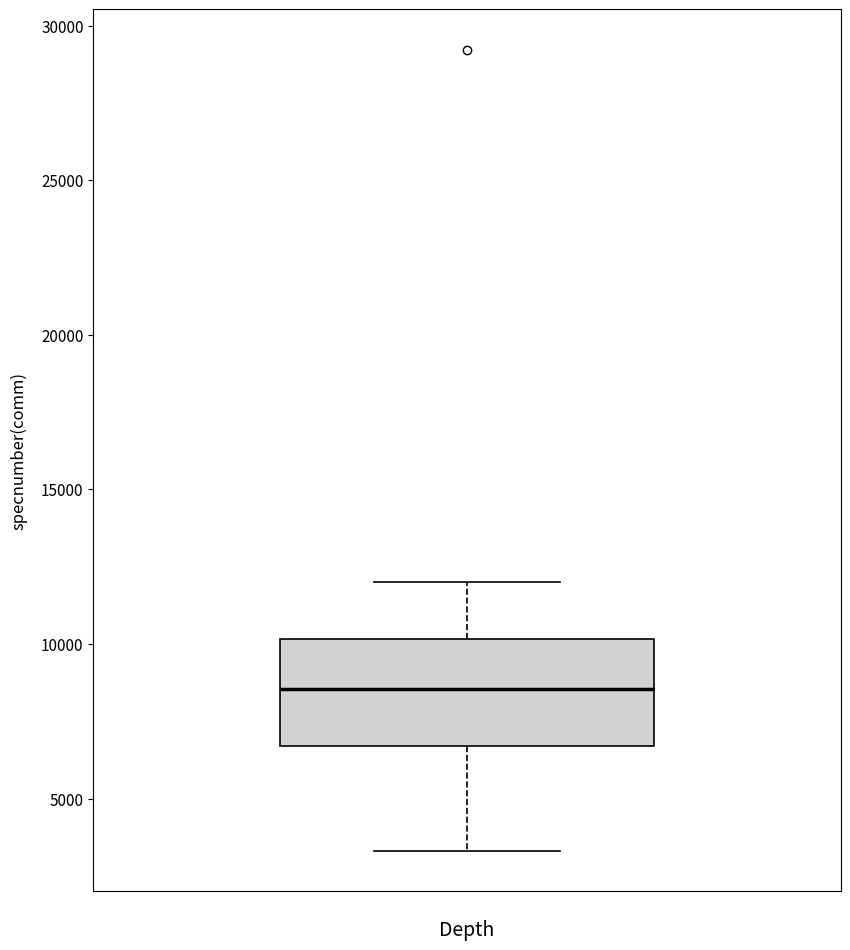

Where does the median line of the box sit on the y-axis? The values are not printed on the chart, so give them approximately, as read against the axis.

8500